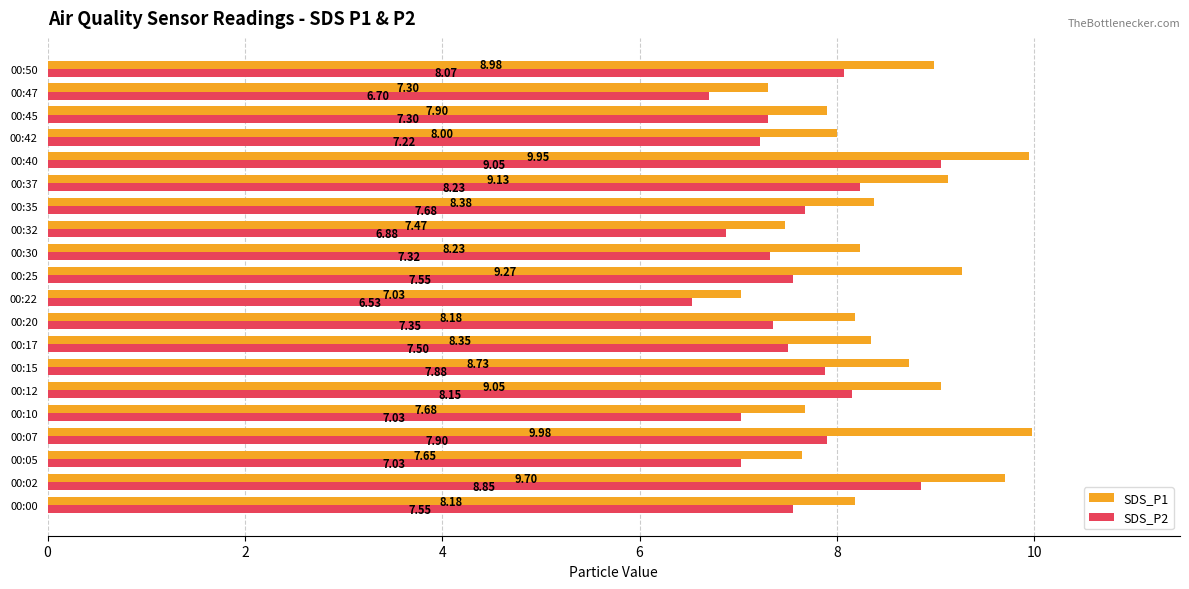

What is the difference between the maximum and minimum values in the SDS_P2 series?

2.5